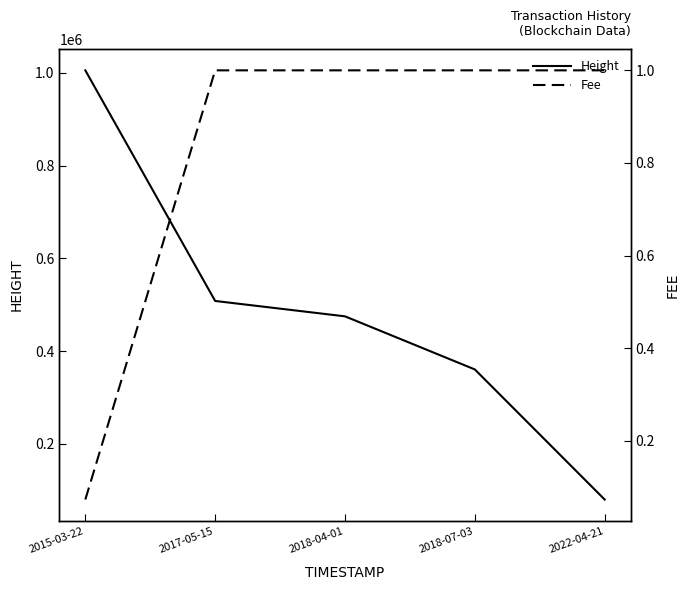

True or false: Height and Fee cross at least once.

False